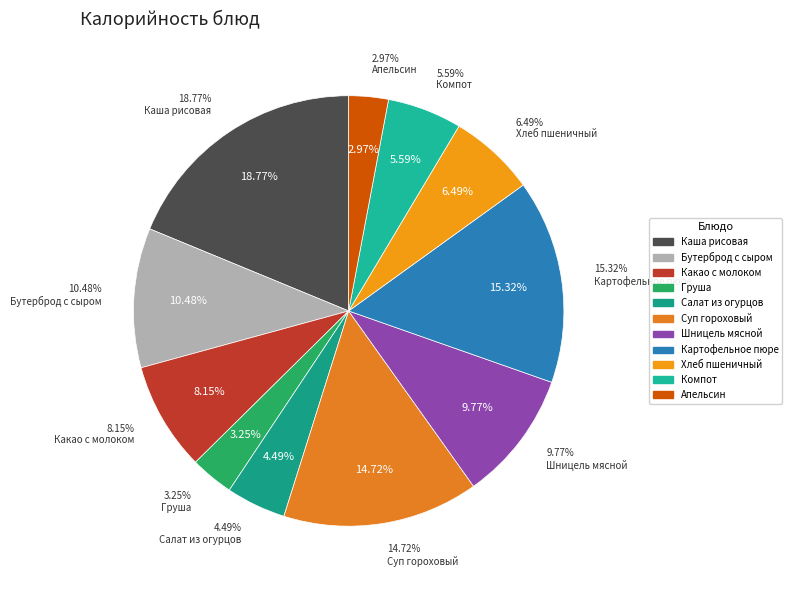

How many slices are in this pie chart?

11